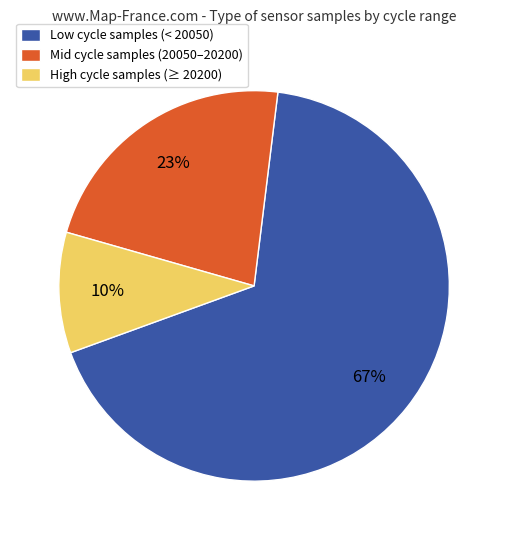

What is the smallest slice in the pie chart?

High cycle samples (≥ 20200)